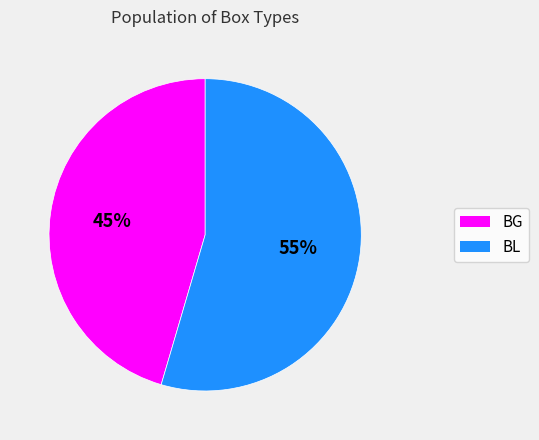

To the nearest percent, what is the average slice percentage?

50%